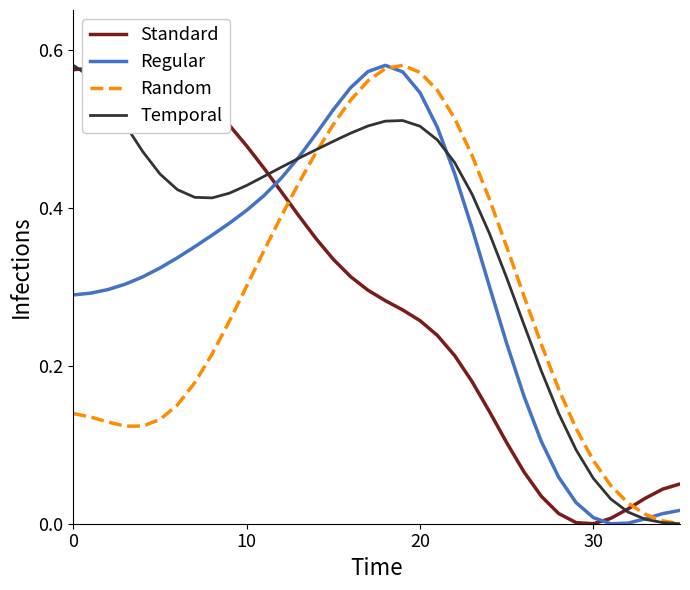

How many intersections are there between Temporal and Regular?

3